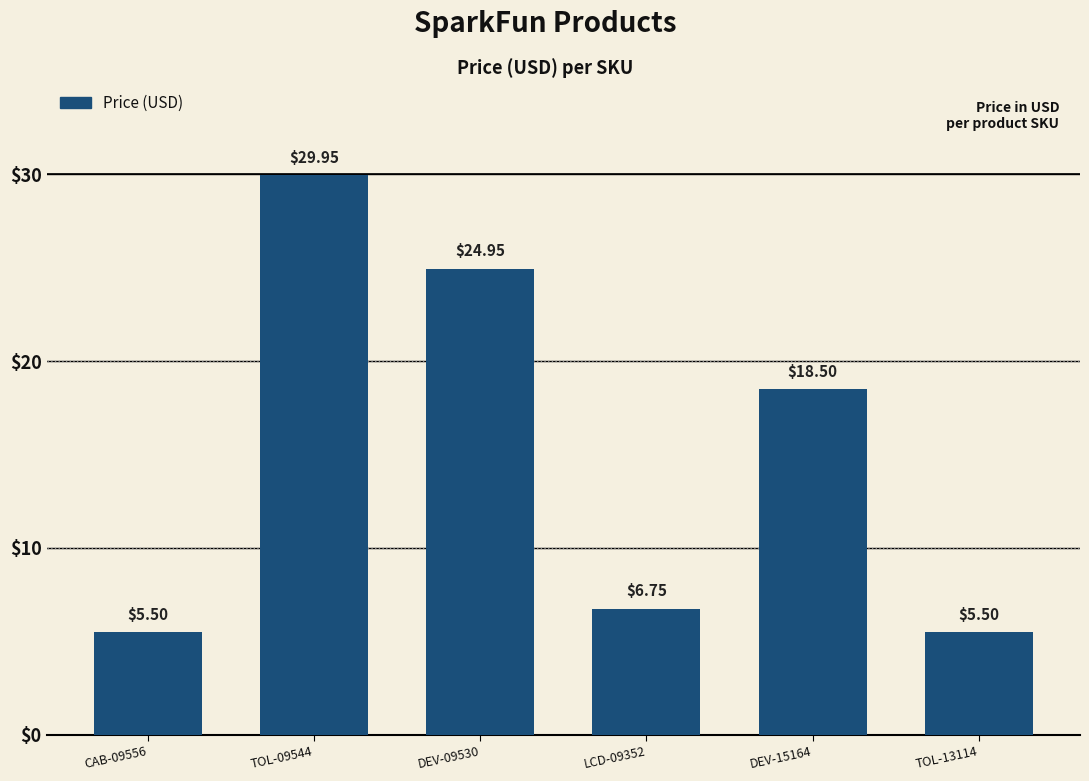

What is the ratio of the value at DEV-15164 to the value at LCD-09352?

2.7